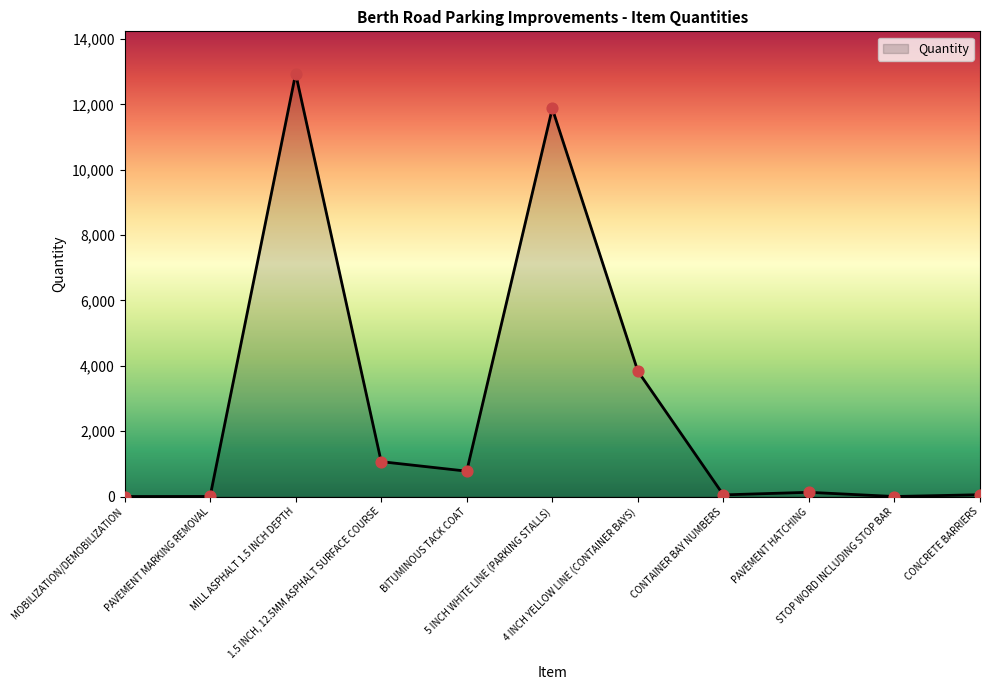

What is the ratio of the value at 5 INCH WHITE LINE (PARKING STALLS) to the value at MILL ASPHALT 1.5 INCH DEPTH?

0.9